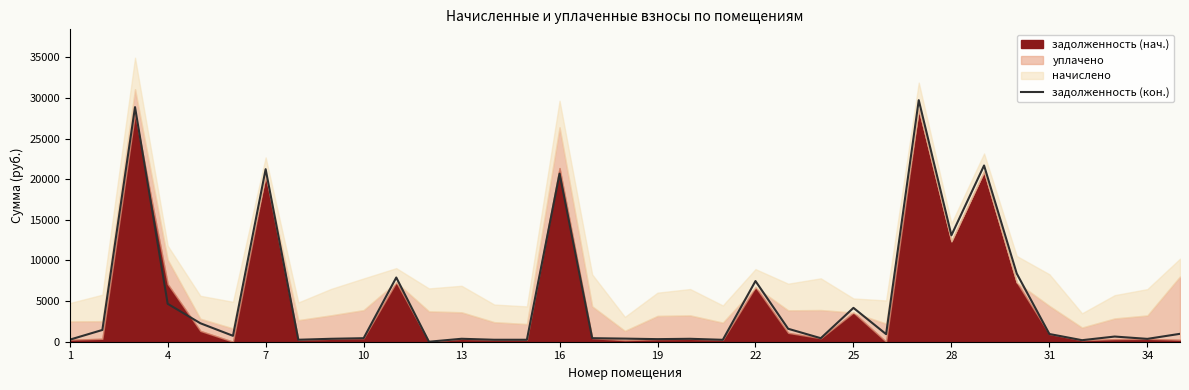

Reading right to left, extract all data points from this chart.

972.1	350.9	636.8	188.6	949.6	8391.9	21683.8	13096.4	29724.0	931.1	4165.7	433.3	1593.8	7466.2	235.0	360.1	317.7	382.1	435.5	20677.8	241.6	240.8	362.3	0.0	7902.5	432.6	360.9	241.6	21232.4	727.6	2274.1	4668.0	28865.1	1446.4	250.3